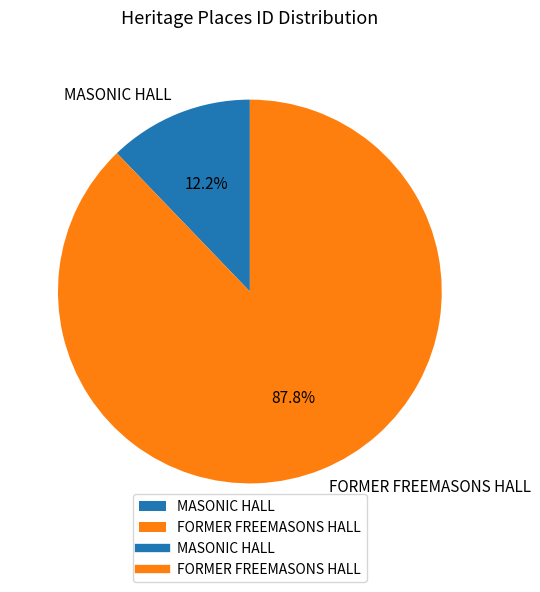

Is MASONIC HALL the majority of the pie?

No